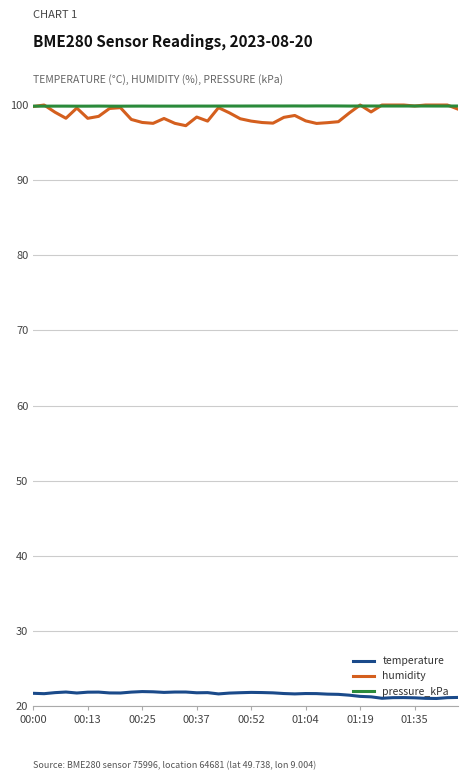

True or false: pressure_kPa and temperature cross at least once.

False